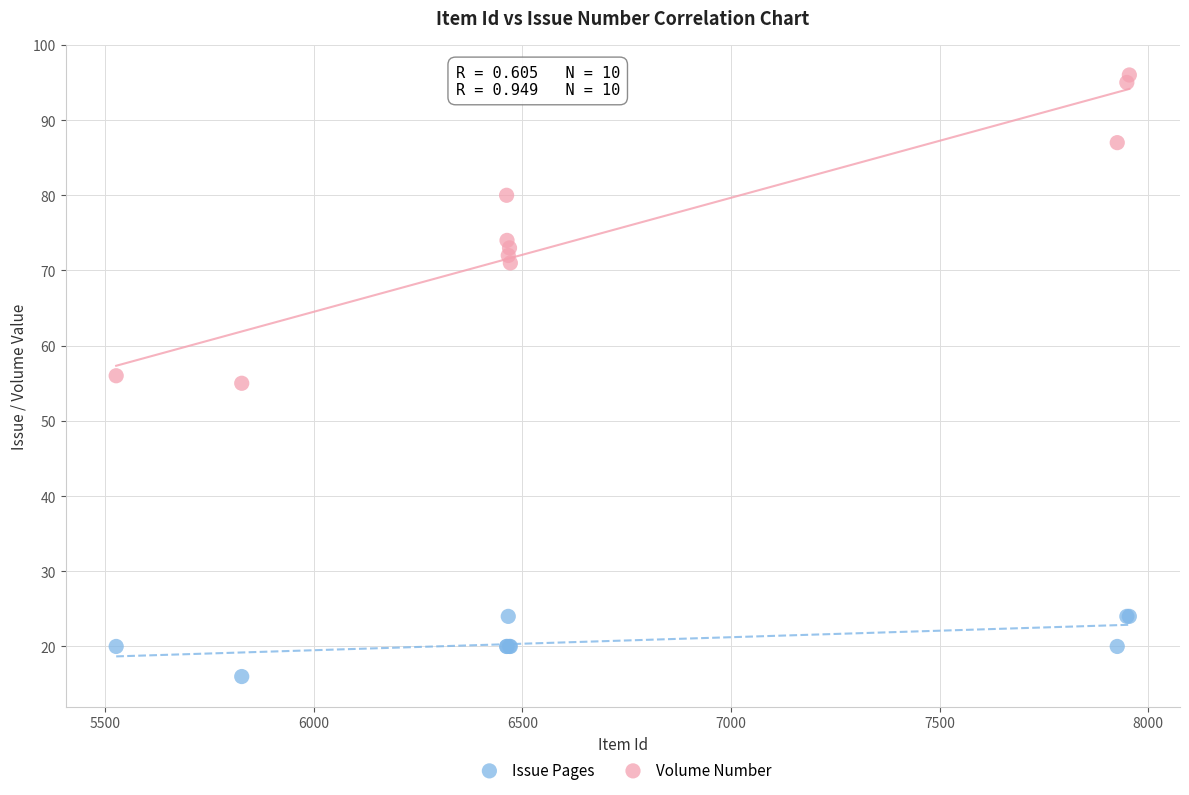

Which series has the largest Y range (max minus min)?

Volume Number